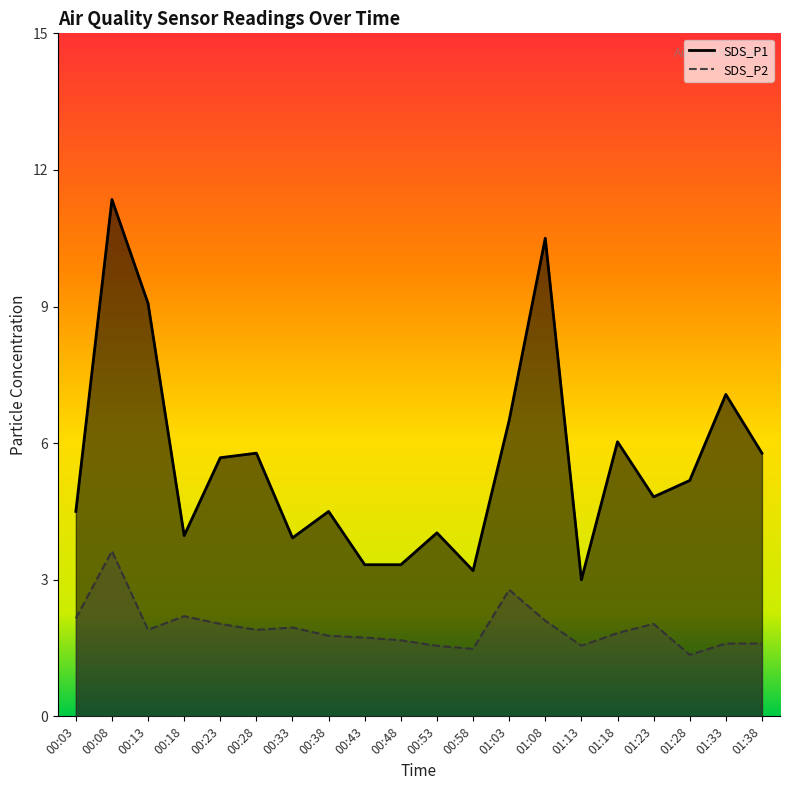

Rank the series by their maximum value, from lowest to highest.

SDS_P2, SDS_P1